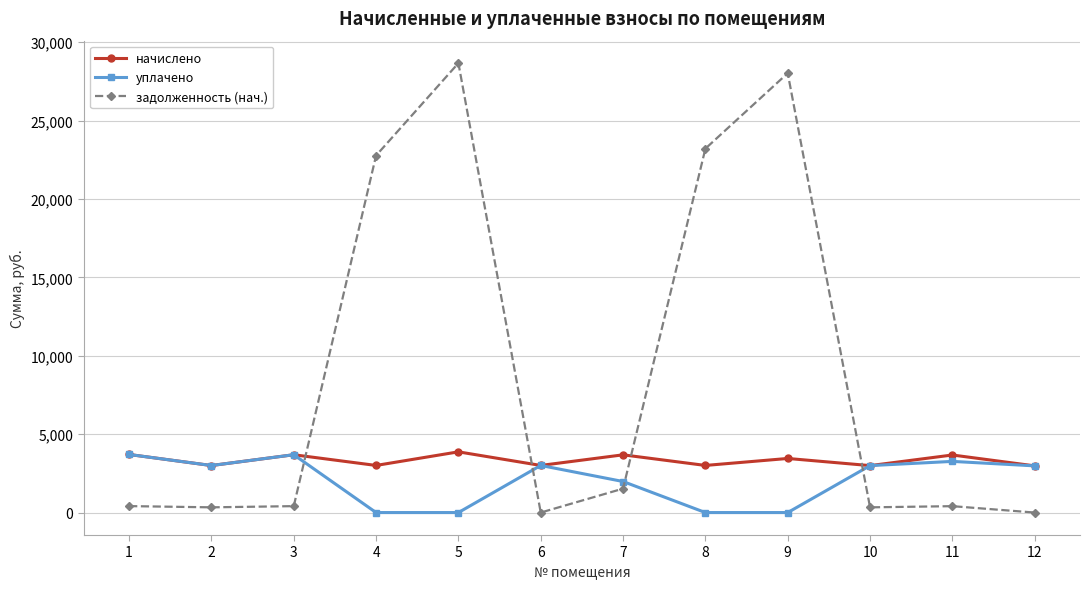

What is the approximate value of начислено at 4?

3004.7